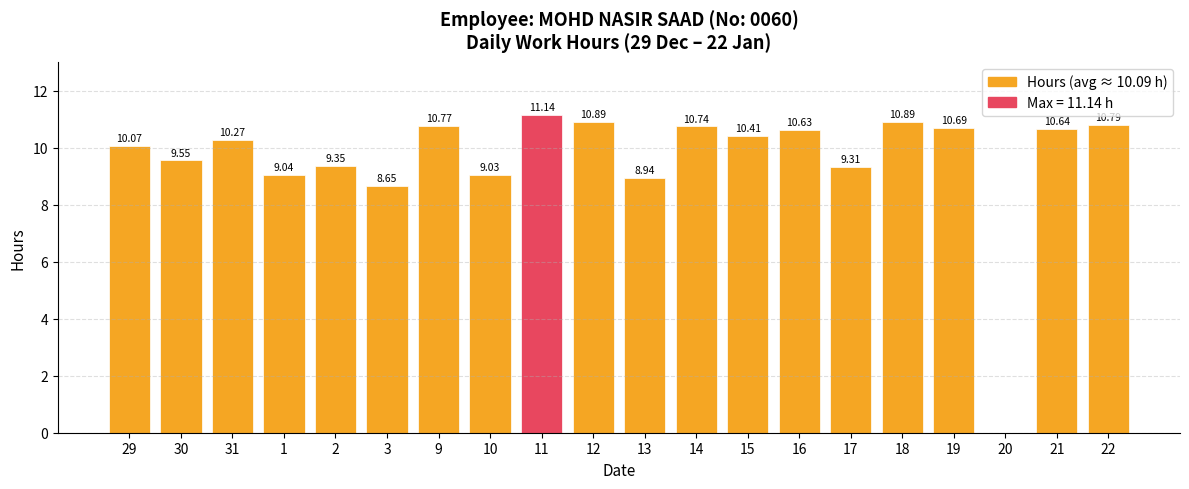

What is the sum of all values?

191.8